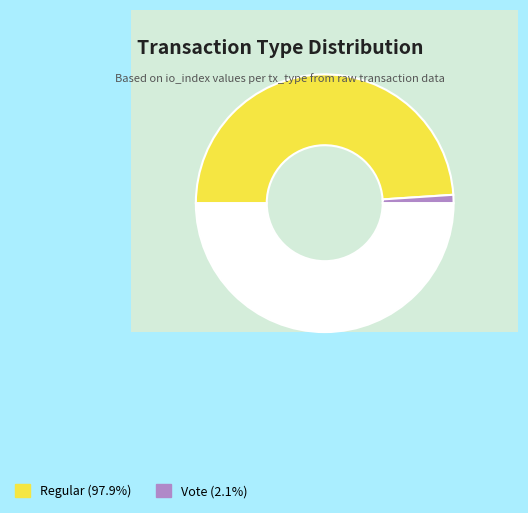

Which has a higher value, Vote (io_index=2) or Regular (io_index=94)?

Regular (io_index=94)